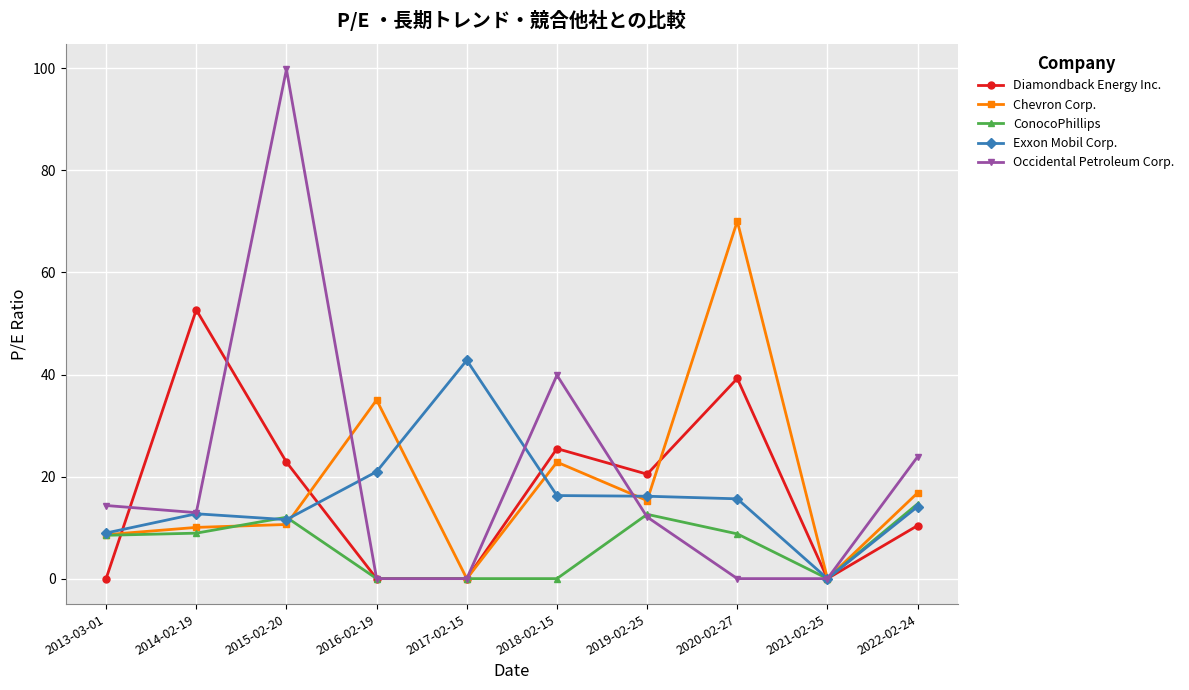

What is the value of the Exxon Mobil Corp. point at the 10th from the left?

14.1